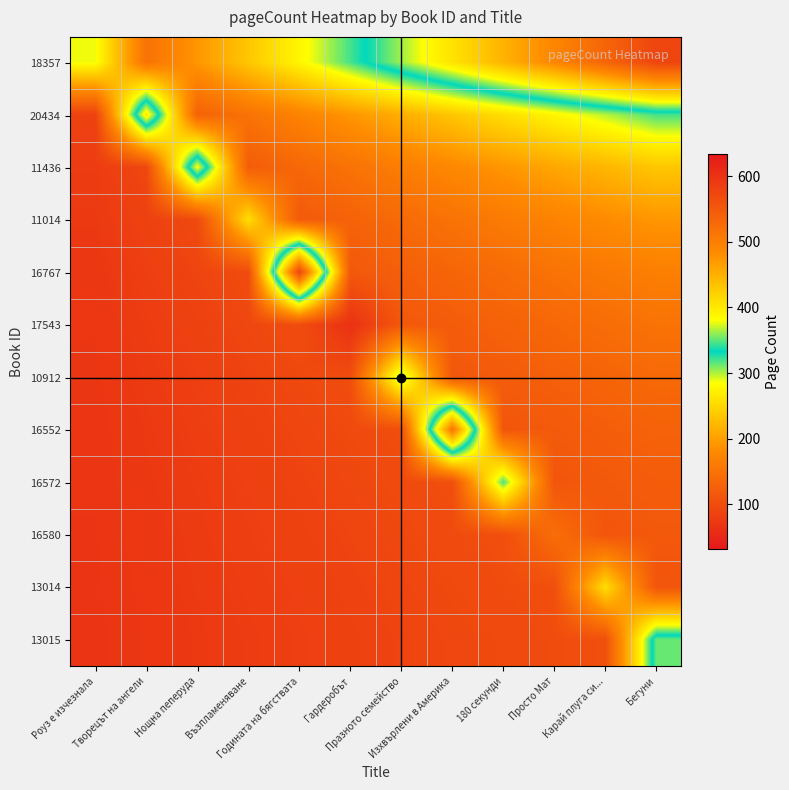

Rank the series by their maximum value, from lowest to highest.

16580, 17543, 11014, 13014, 10912, 16572, 13015, 11436, 20434, 16552, 18357, 16767